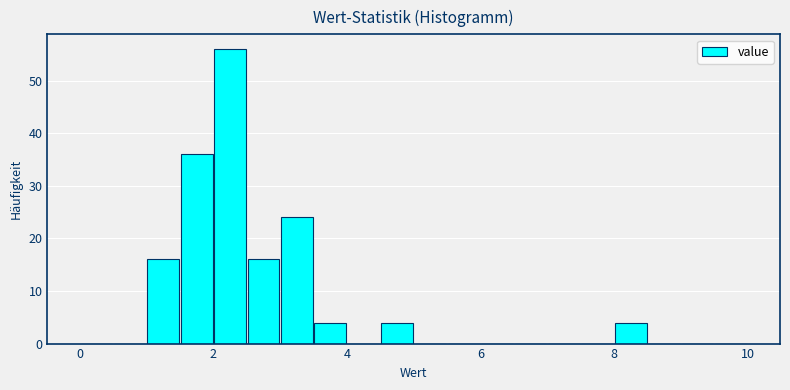

Around what value on the x-axis is the tallest bar? Give the approximate position of its centre, as read against the axis.

2.2